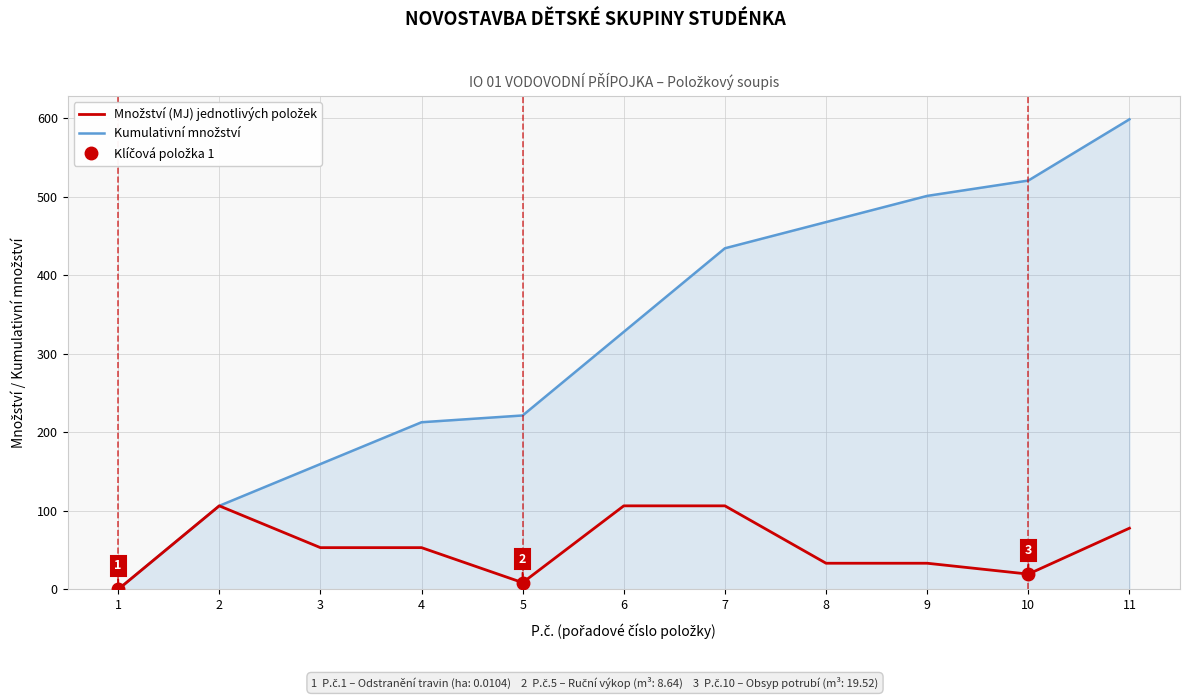

Is the value of Množství (MJ) jednotlivých položek at 1 greater than the value of Kumulativní množství at 8?

No